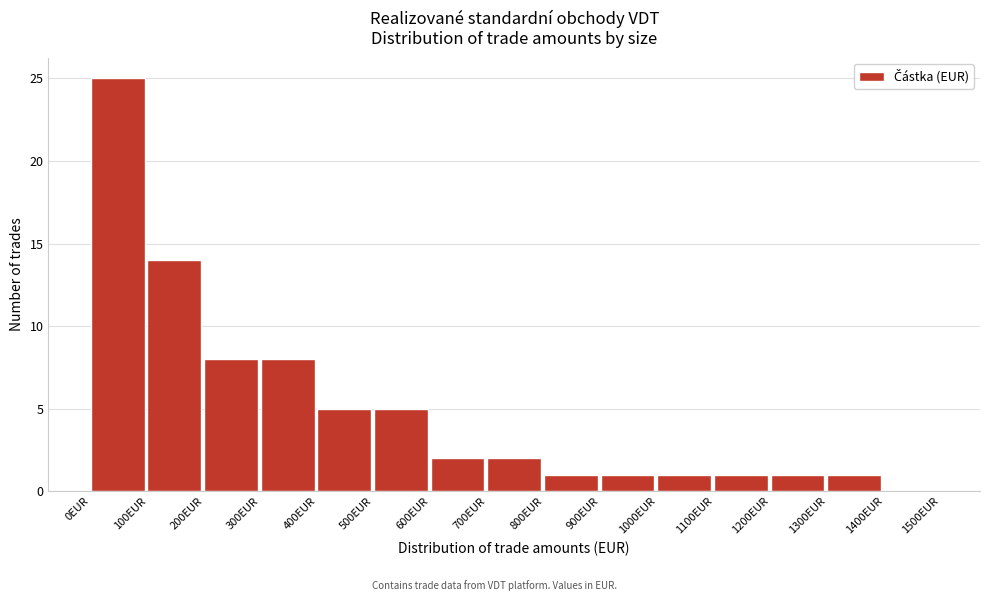

How tall is the bar that spans 400 to 500 on the x-axis? The values are not printed on the chart, so give them approximately, as read against the axis.

5